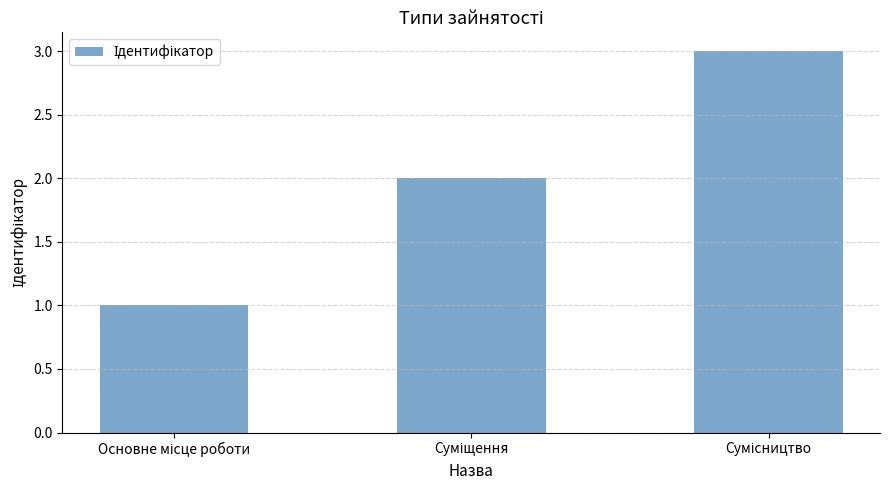

What is the maximum value shown in the chart?

3